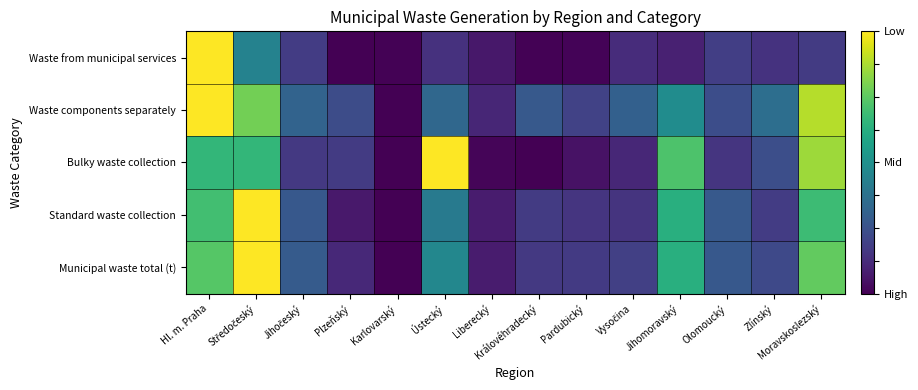

What is the difference between the highest and lowest values at Olomoucký?

0.1